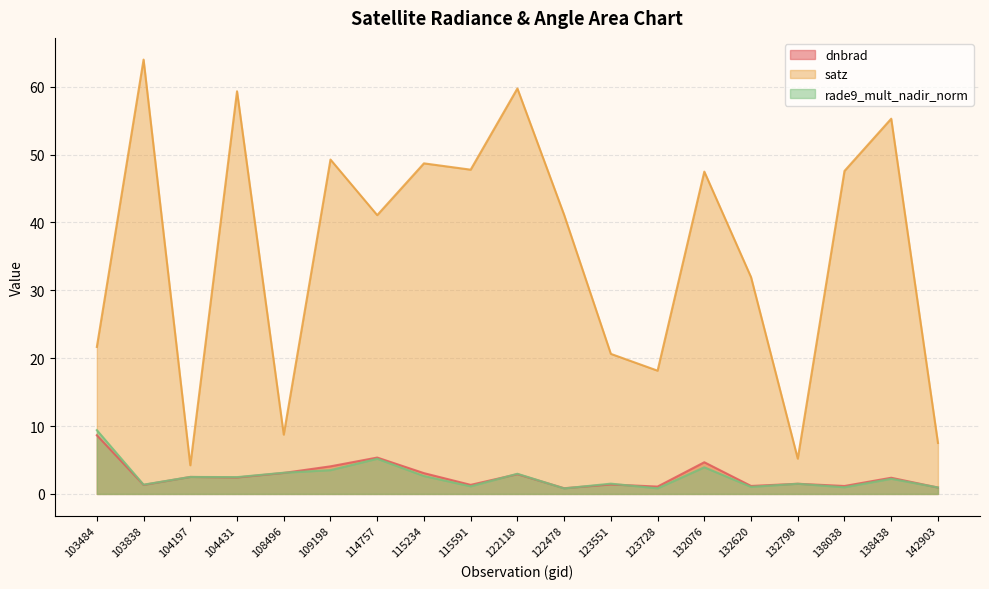

What is the approximate value of satz at 132798?

5.2